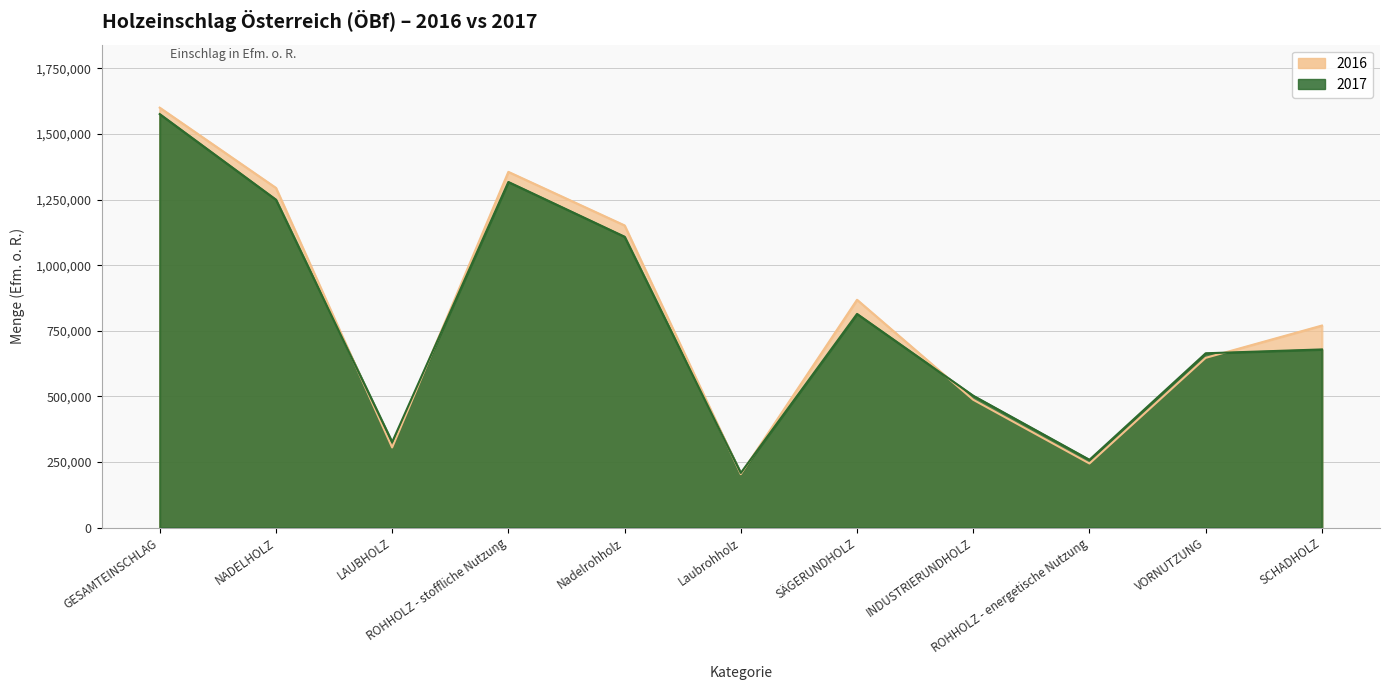

Which series has the largest total across all categories?

2016